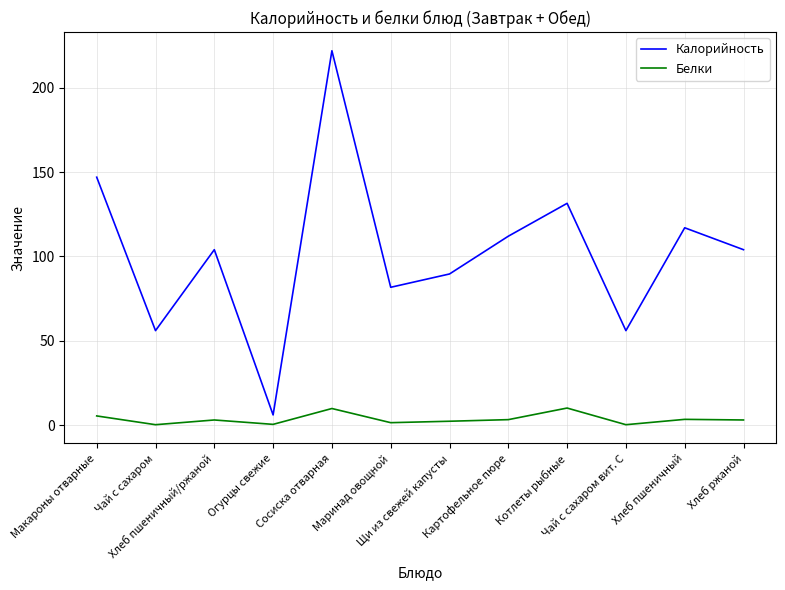

List the series in order of their overall mean, lowest first.

Белки, Калорийность